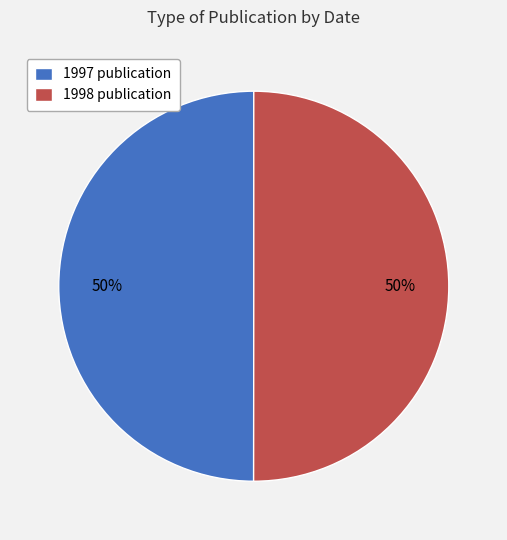

To the nearest percent, what is the average slice percentage?

50%